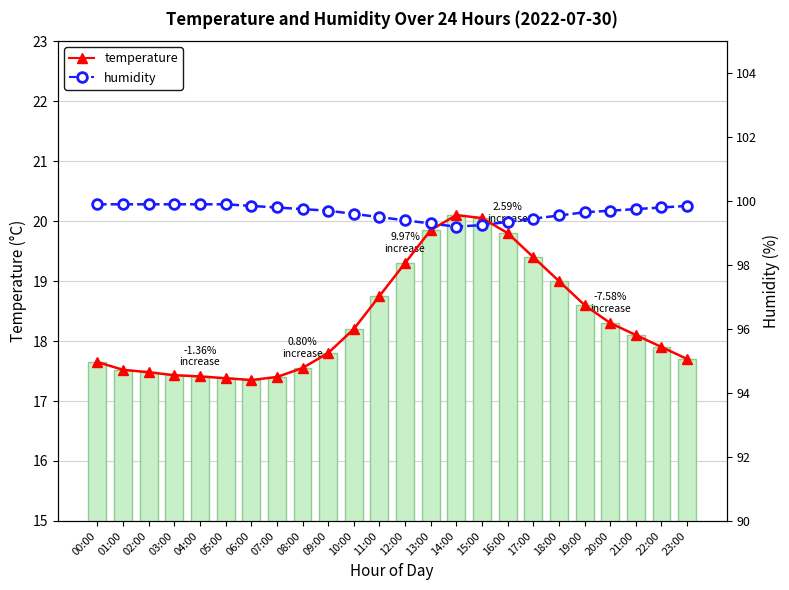

The temperature series shows 6.0 at 12:00. True or false?

False